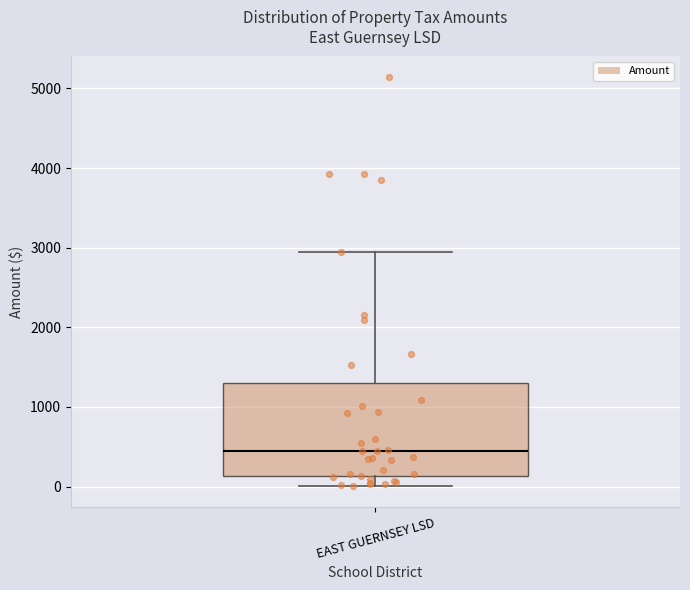

Transcribe this box plot: give where the median line is, the range the box spans, and where the two whiskers end, as read against the y-axis. The values are not printed on the chart, so give them approximately, as read against the axis.

median 400, box 100 to 1300, whiskers 0 to 2900